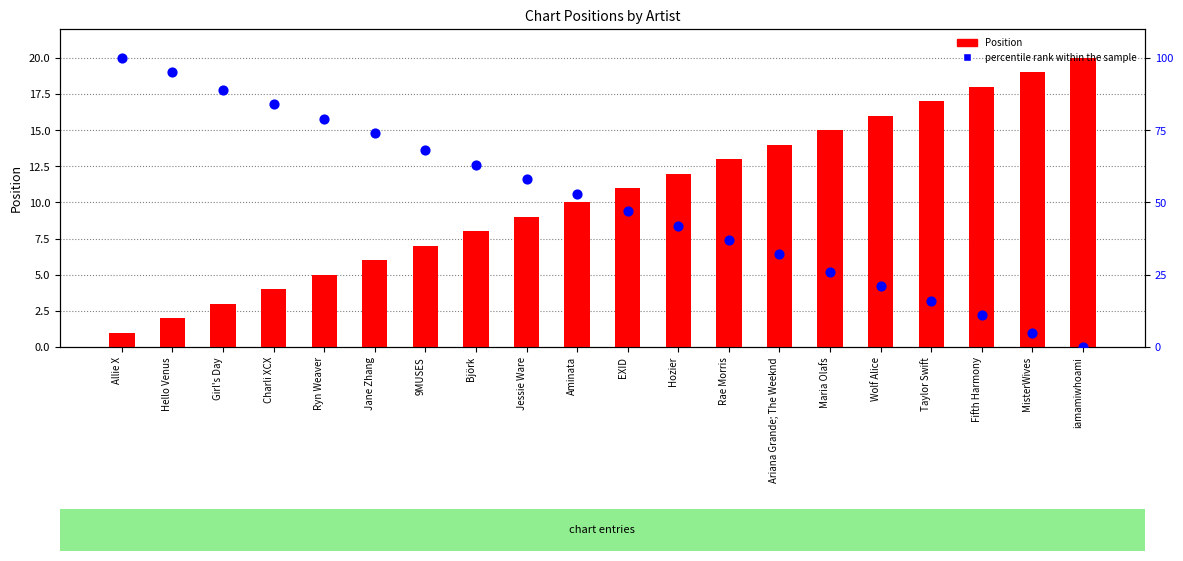

Which series has the largest total across all categories?

percentile rank within the sample